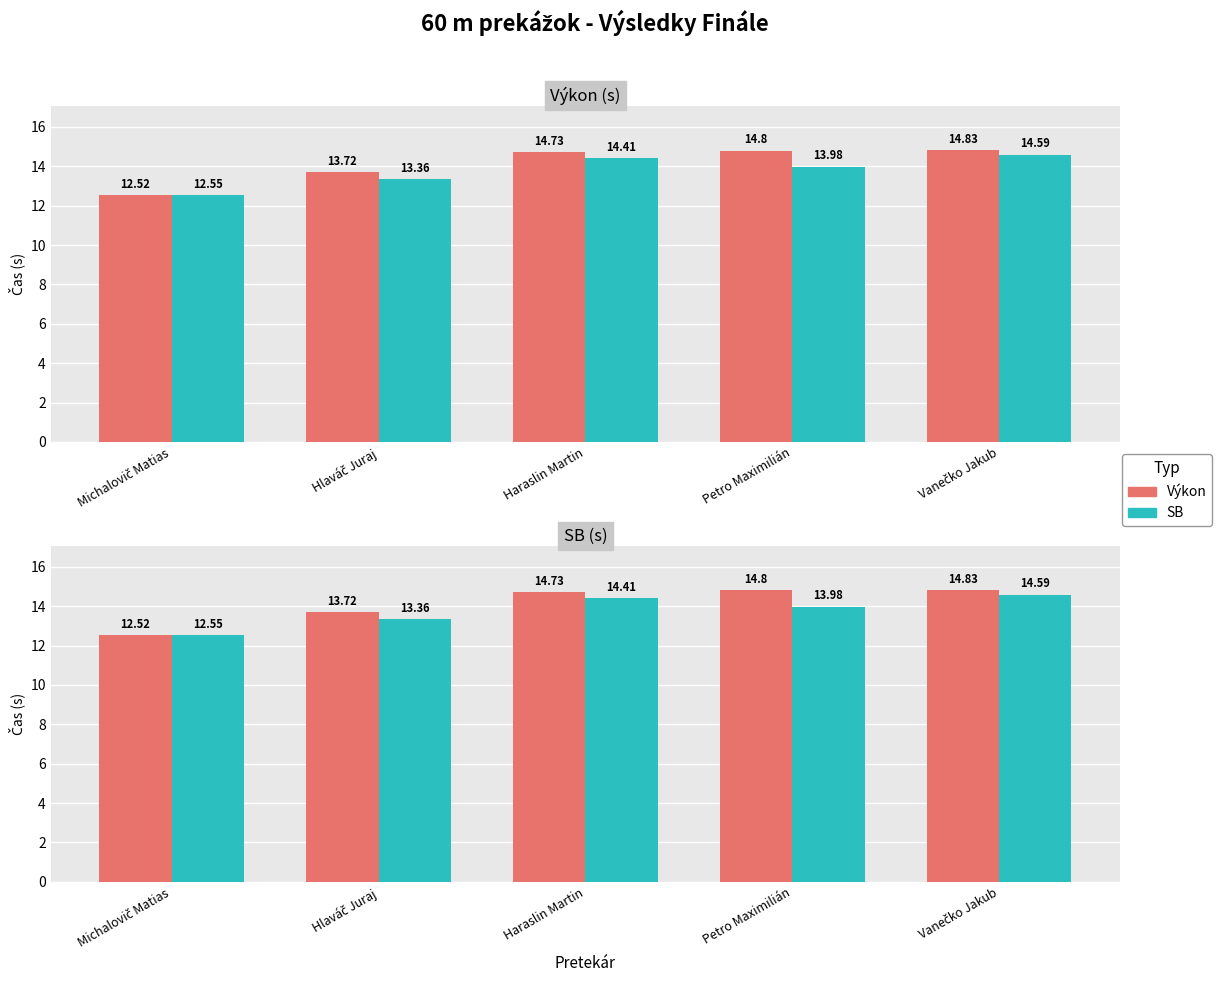

Where does the Výkon series first go above 14?

Haraslin Martin